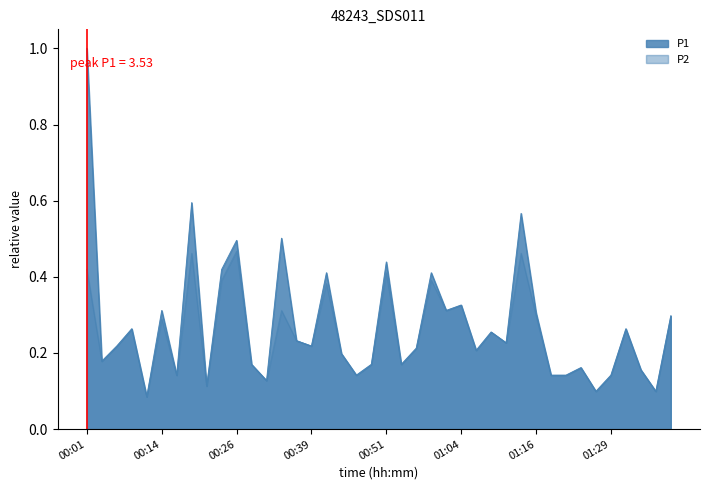

What are all the series names shown in the legend?

P1, P2